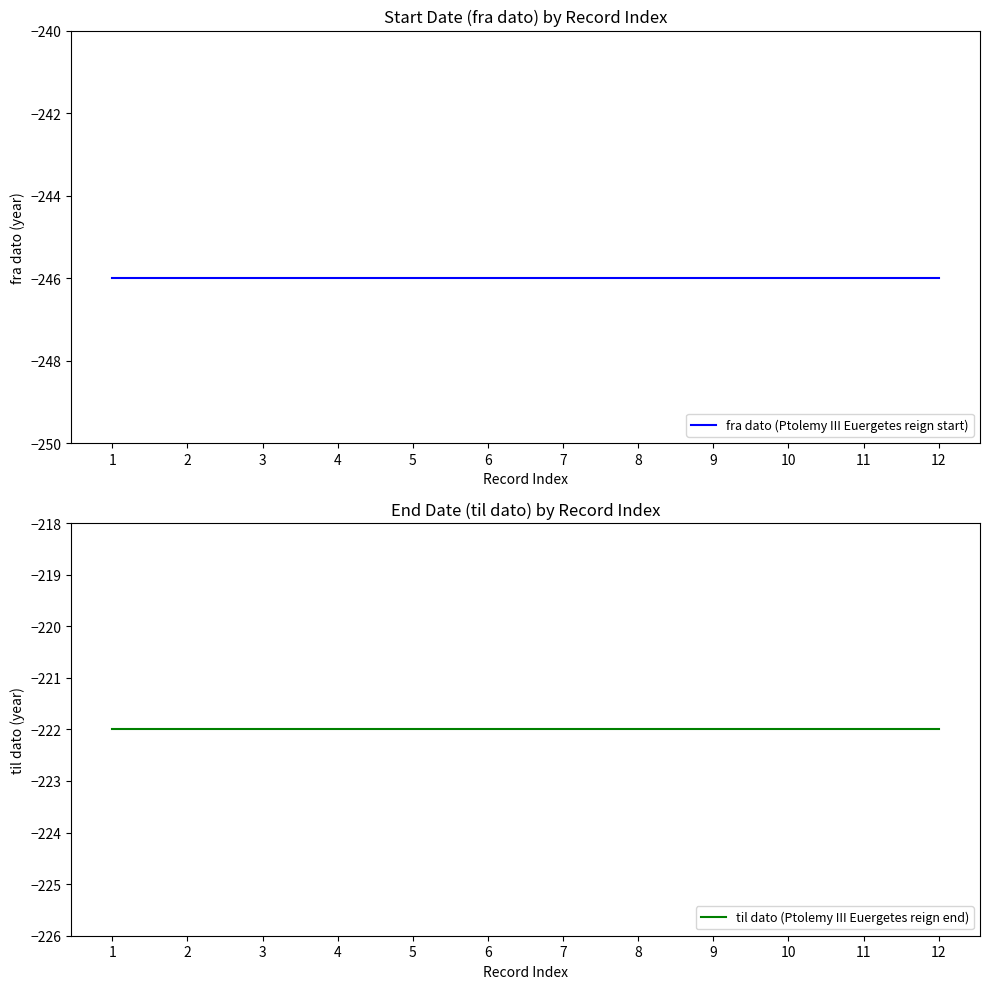

What is the spread (max minus min) of values at 4?

24